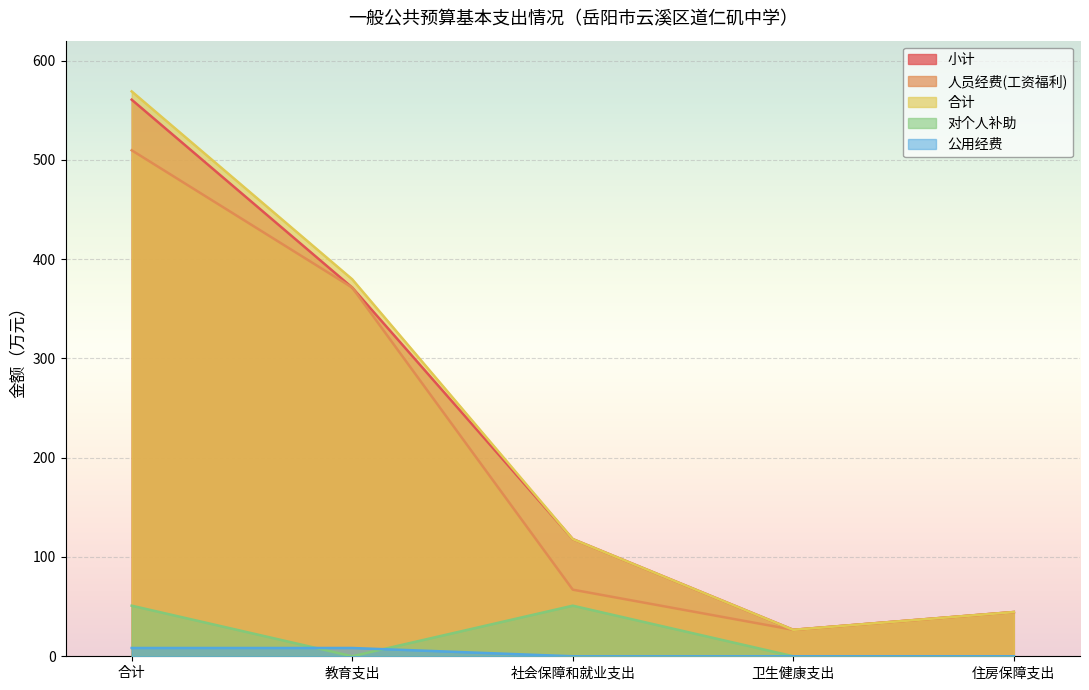

What is the sum of all 公用经费 values?

16.7